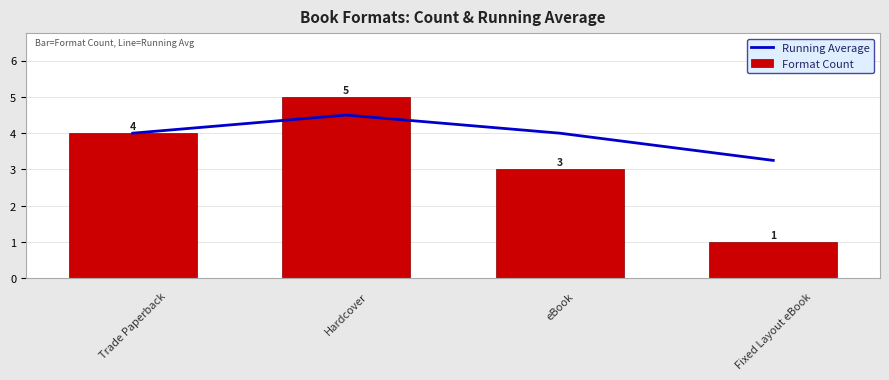

What is the spread (max minus min) of values at 3?

2.2